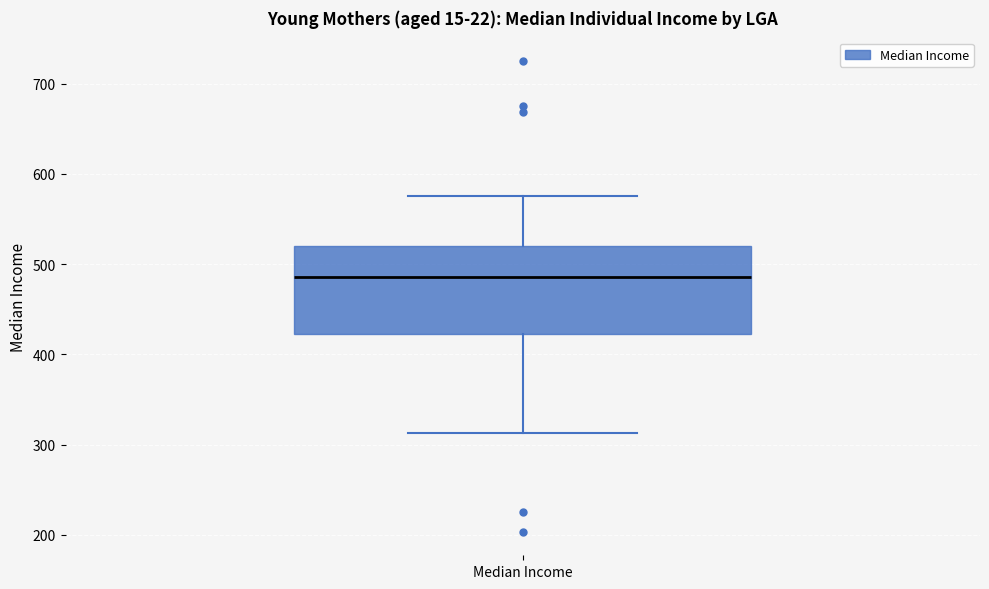

Where does the median line of the box for Median Income sit on the y-axis? The values are not printed on the chart, so give them approximately, as read against the axis.

490